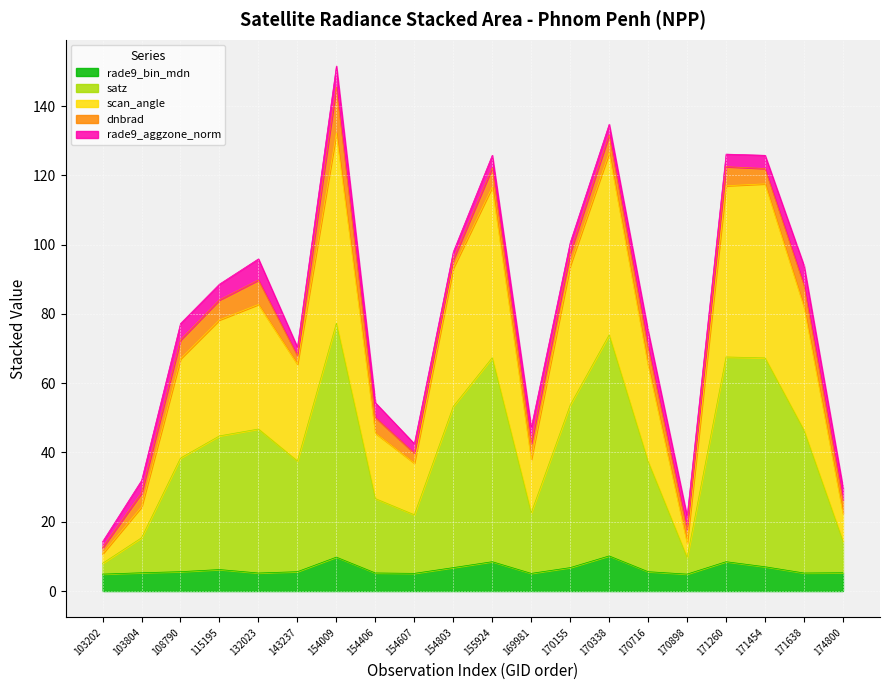

Read the rade9_bin_mdn value at 115195.

6.2